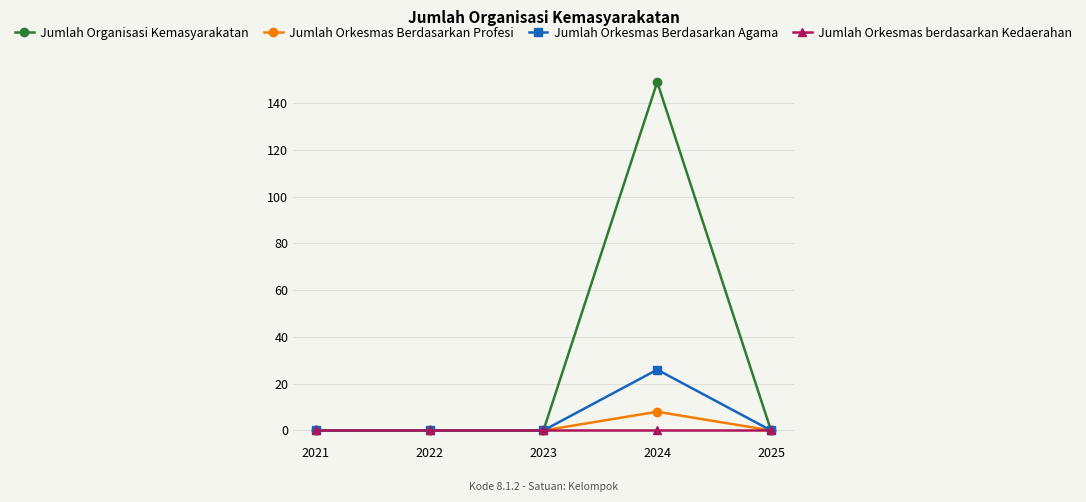

Between 2022 and 2024, which series saw the biggest shift?

Jumlah Organisasi Kemasyarakatan